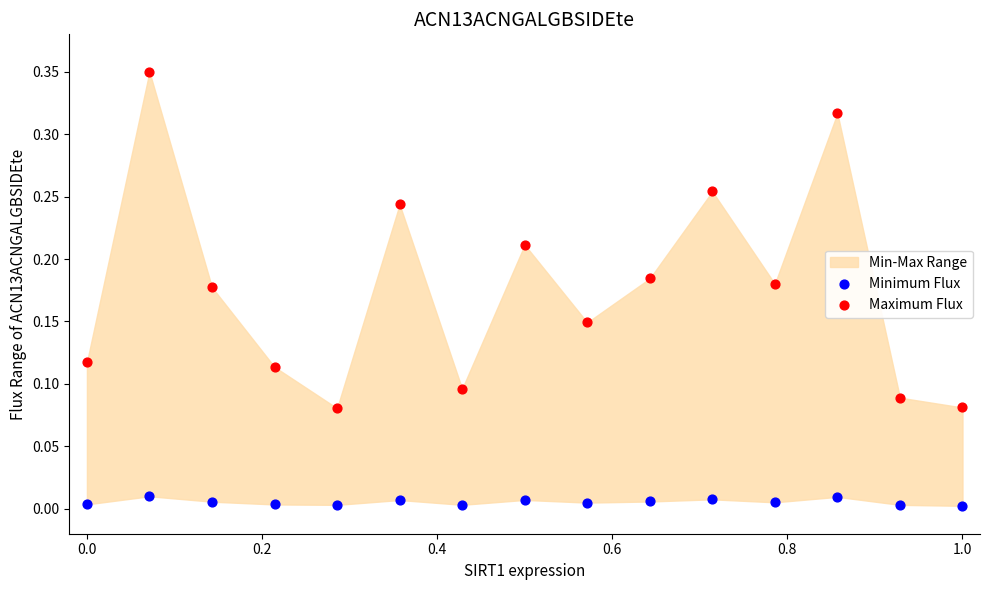

Which series contains the highest Y value?

Maximum Flux